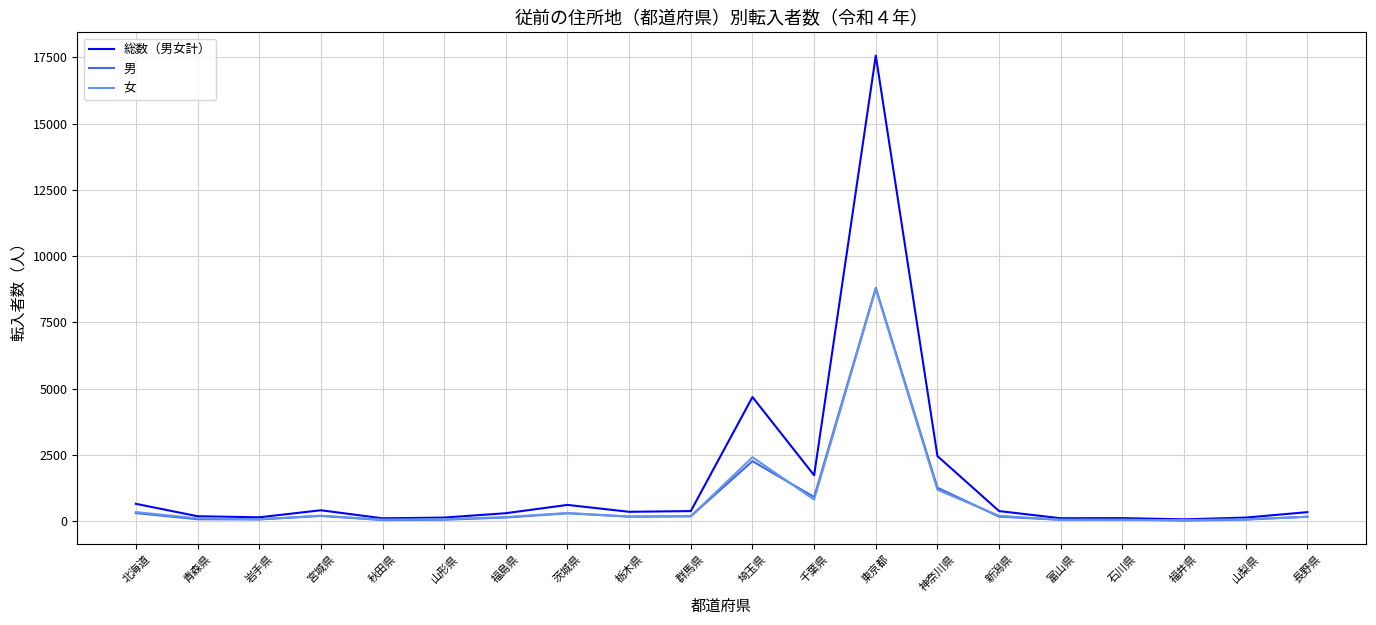

Is this an area chart (filled region under the line)?

No